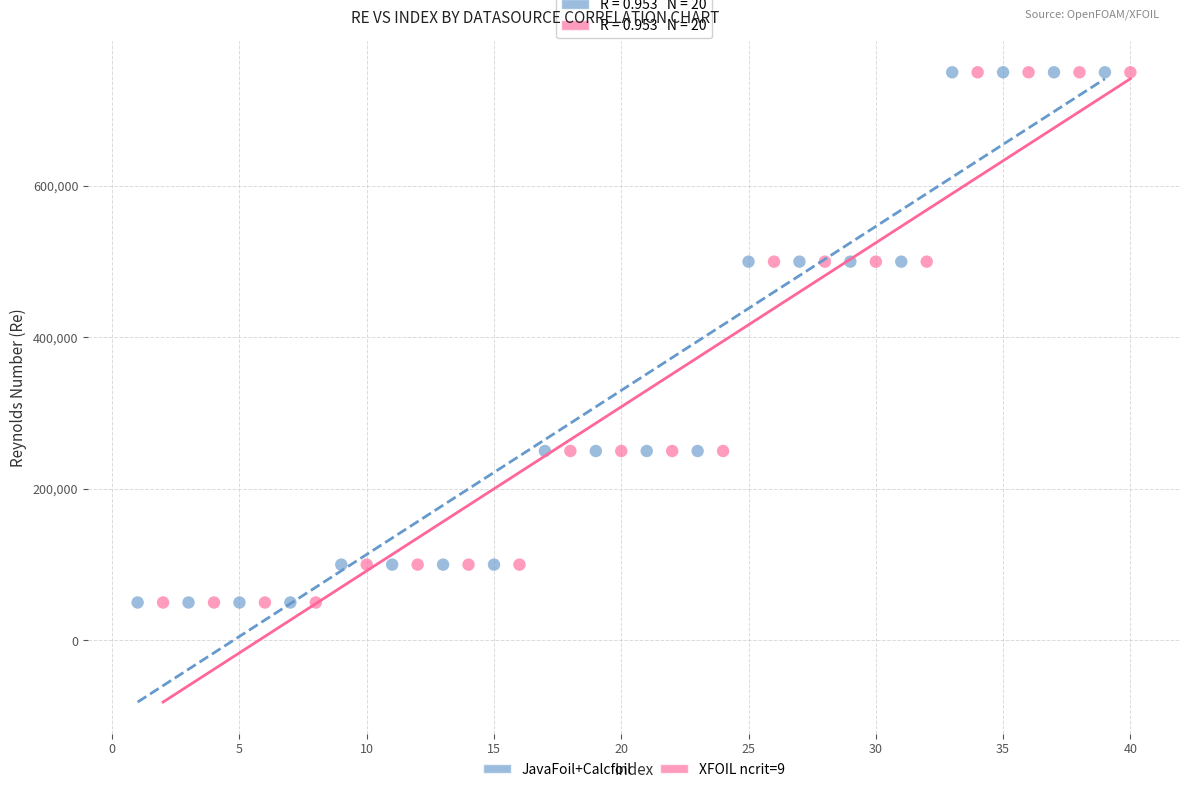

What are all the series names shown in the legend?

JavaFoil+Calcfoil, XFOIL ncrit=9